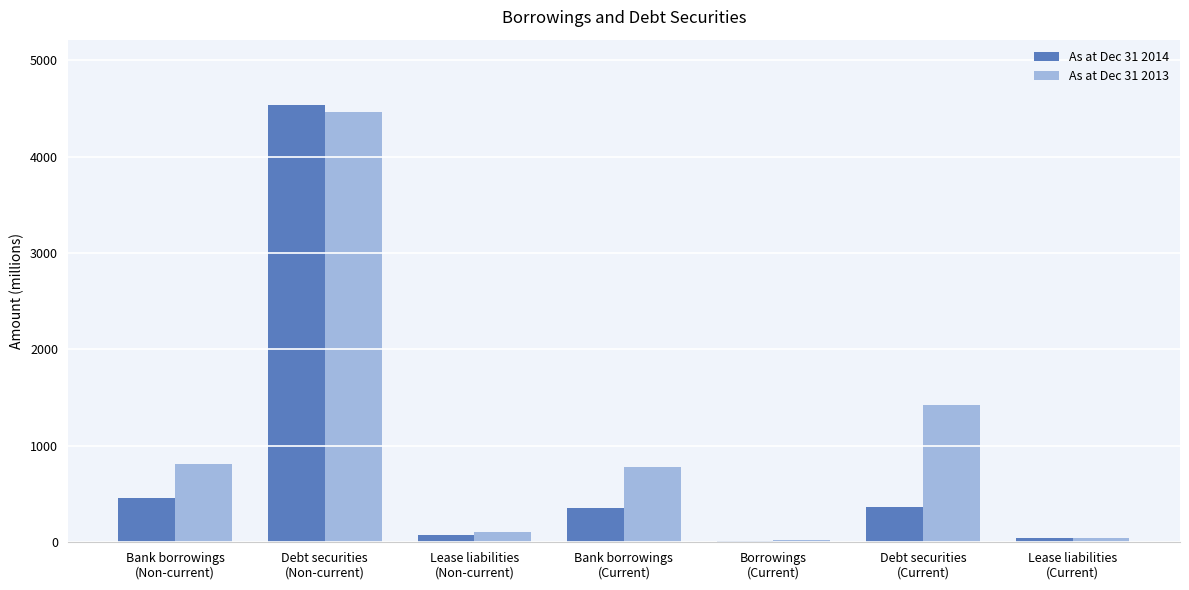

Which series changed the most between Debt securities
(Non-current) and Lease liabilities
(Current)?

As at Dec 31 2014